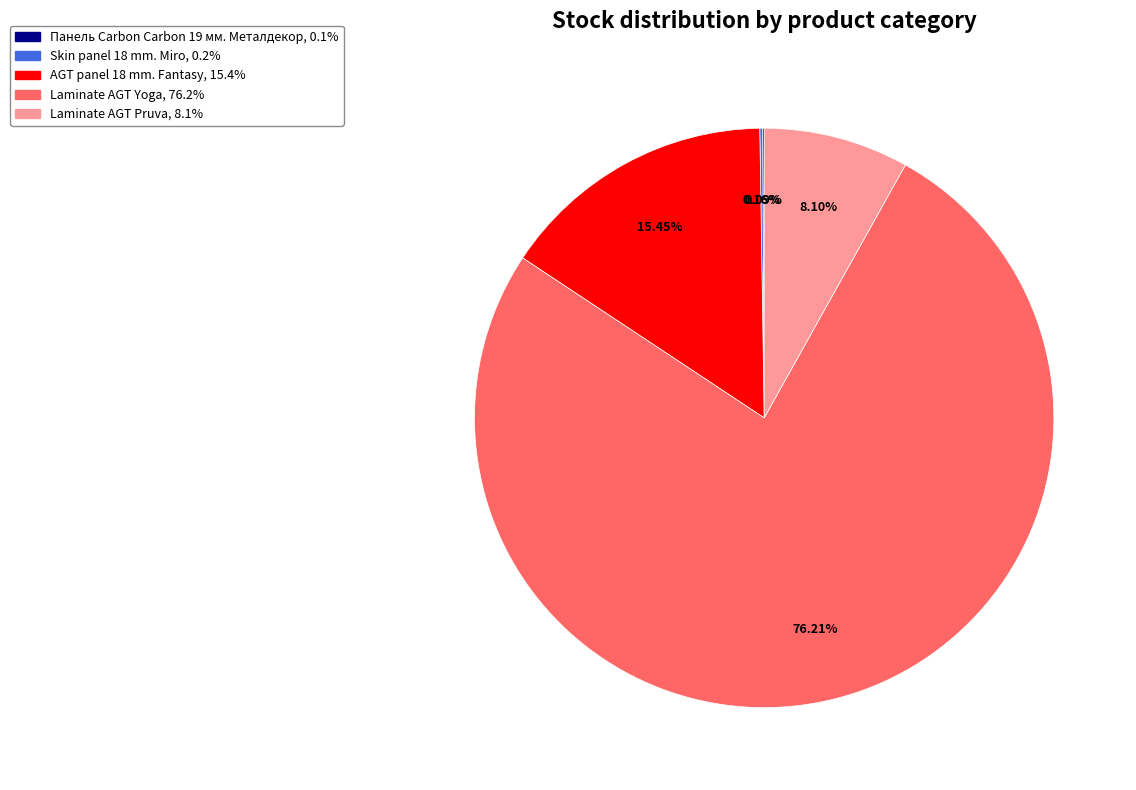

Approximately how many times larger is the value at AGT panel 18 mm. Fantasy compared to Laminate AGT Pruva?

1.9